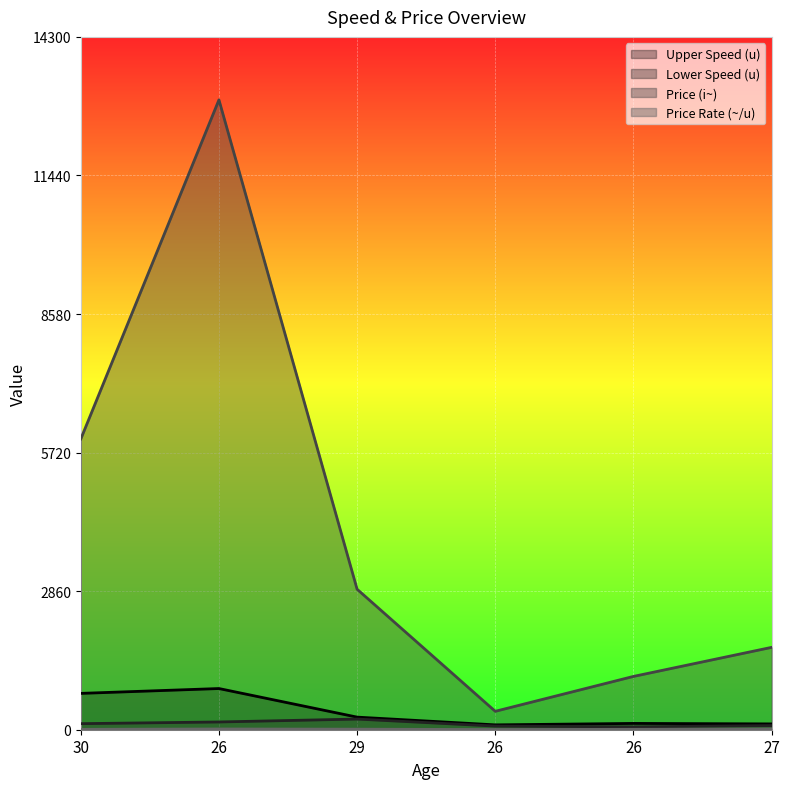

What is the difference between the maximum and minimum values in the Price Rate (~/u) series?

11.5